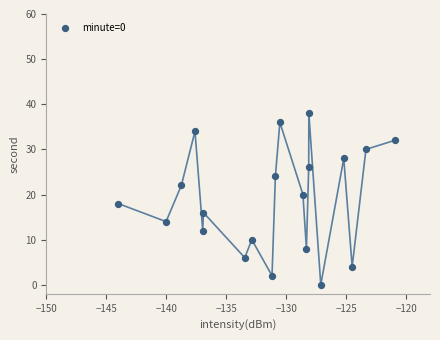

What is the range of Y values (max minus min)?

38